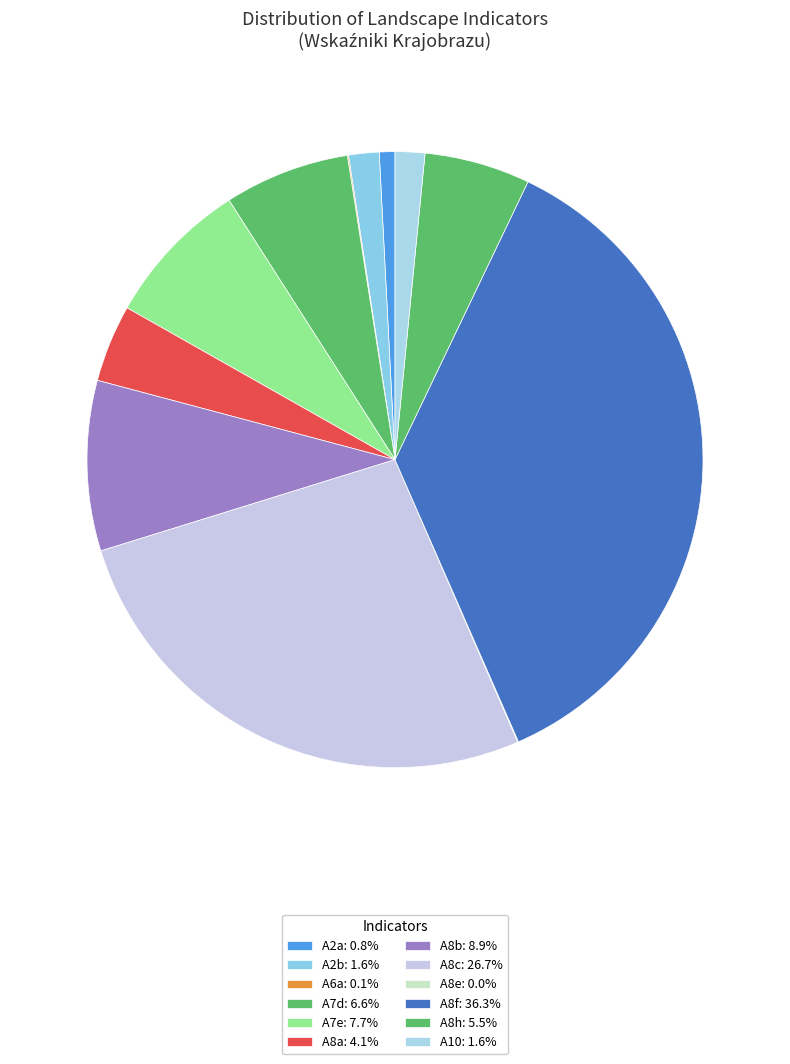

Which category has the biggest portion of the pie?

A8f